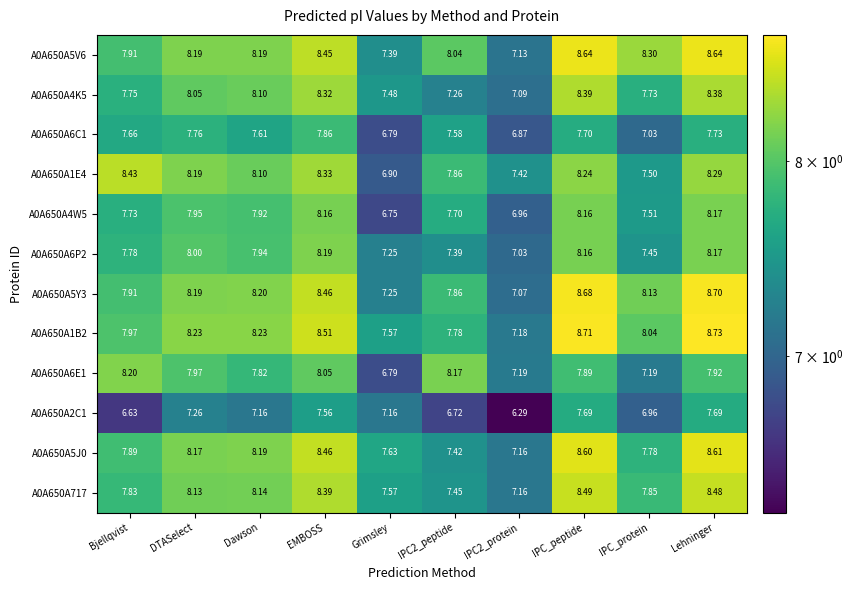

Is the value of A0A650A1B2 at IPC_peptide greater than the value of A0A650A5J0 at Lehninger?

Yes